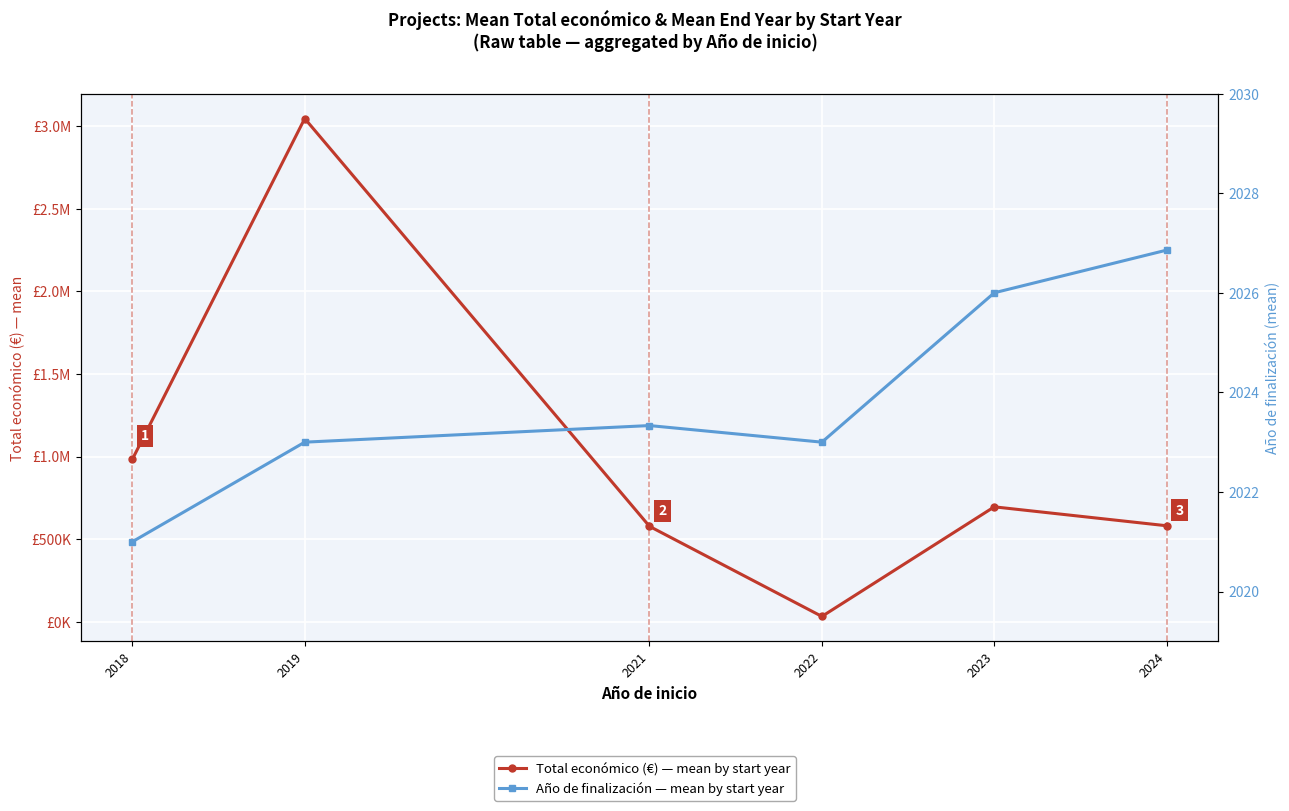

At which category is the sum across all series the highest?

2019